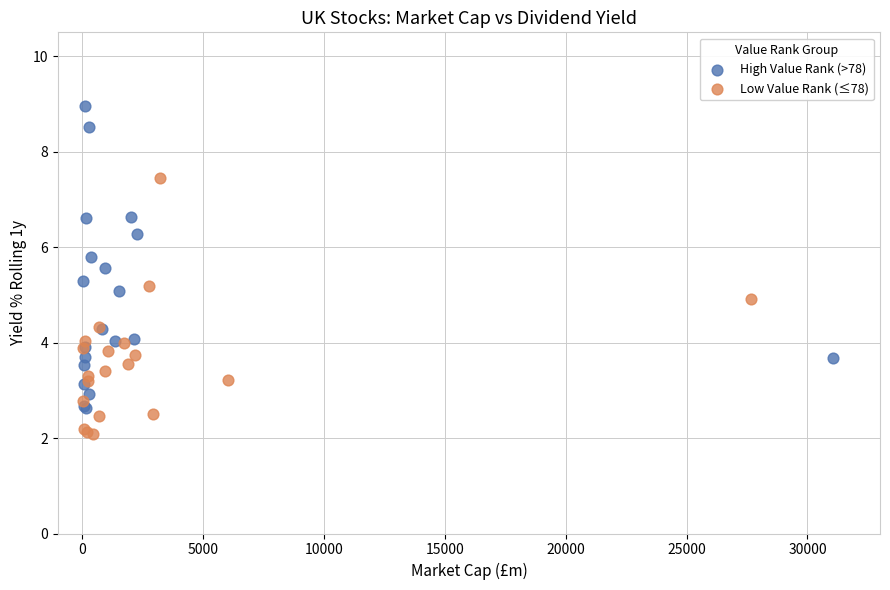

Which series contains the highest Y value?

High Value Rank (>78)